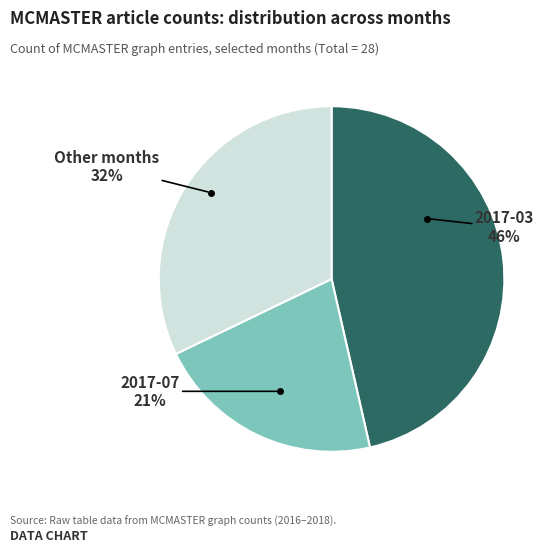

Does any single category account for the majority?

No